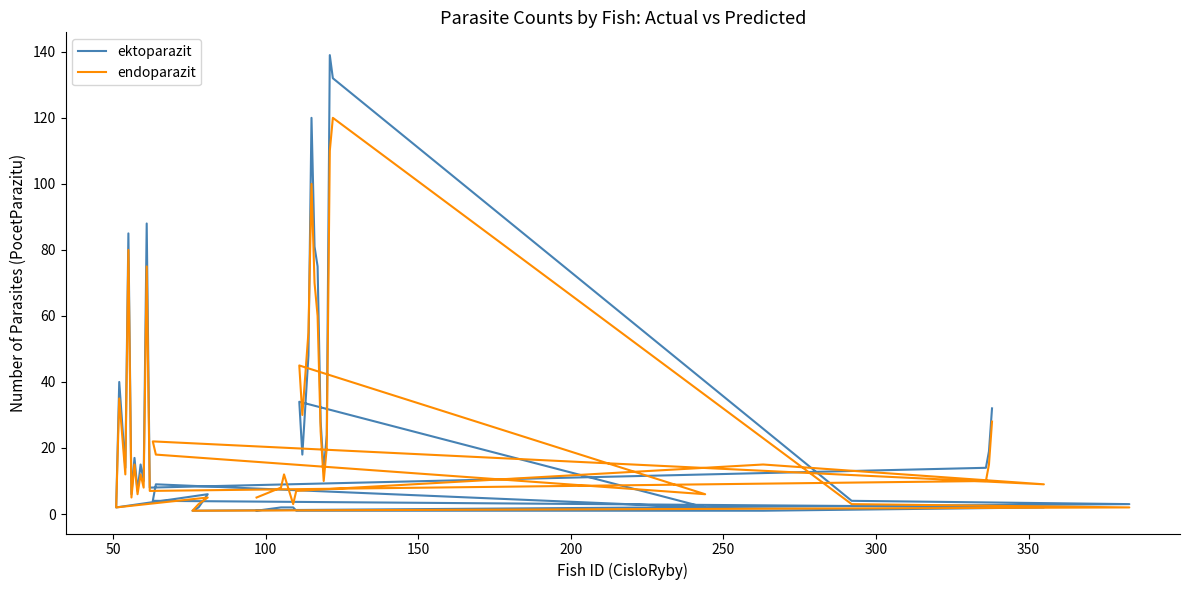

True or false: endoparazit has more than 1 points higher than both neighbors.

True